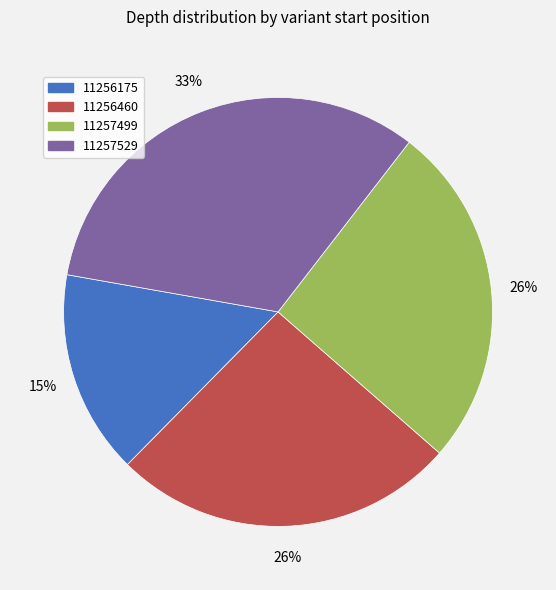

Which has a higher value, 11256175 or 11256460?

11256460